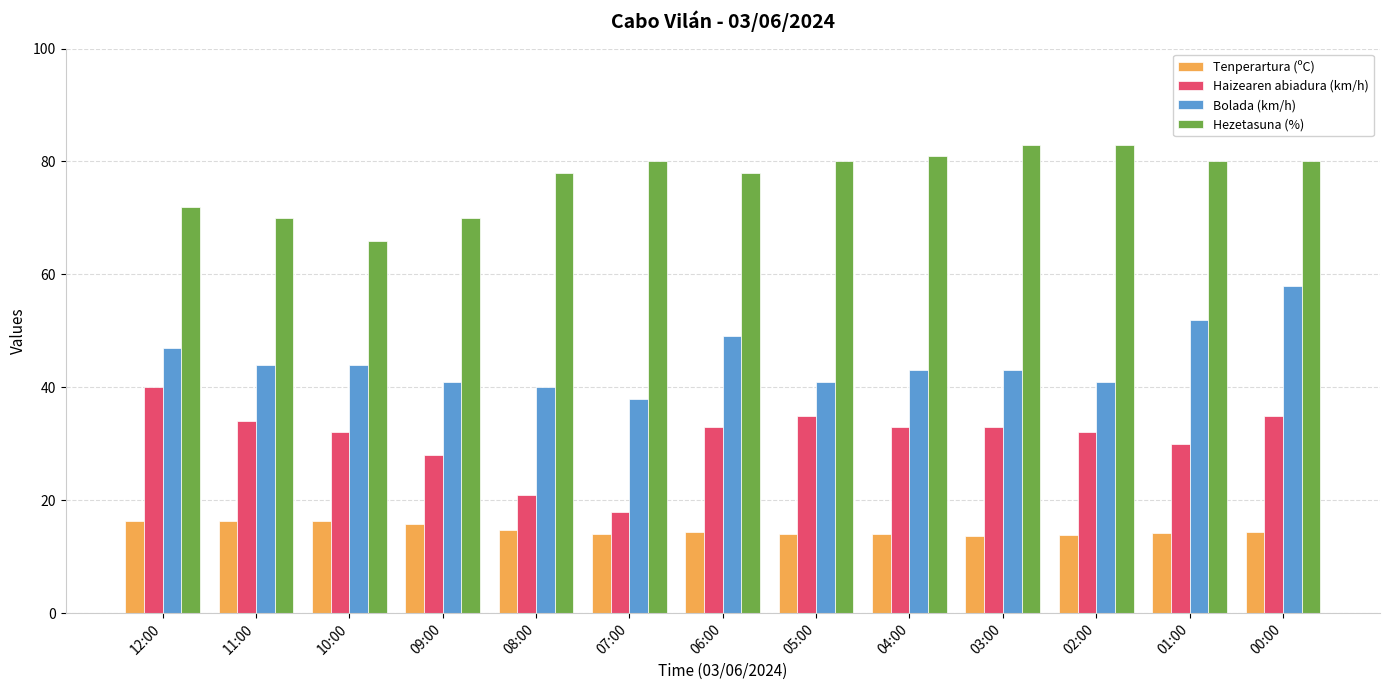

Rank the series by their maximum value, from lowest to highest.

Tenperartura (ºC), Haizearen abiadura (km/h), Bolada (km/h), Hezetasuna (%)